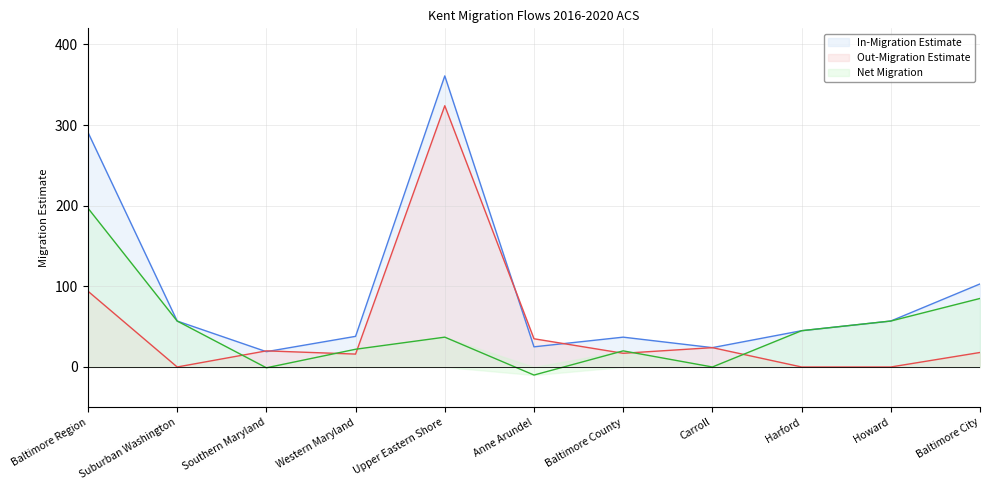

Which series has the widest spread of values?

In-Migration Estimate